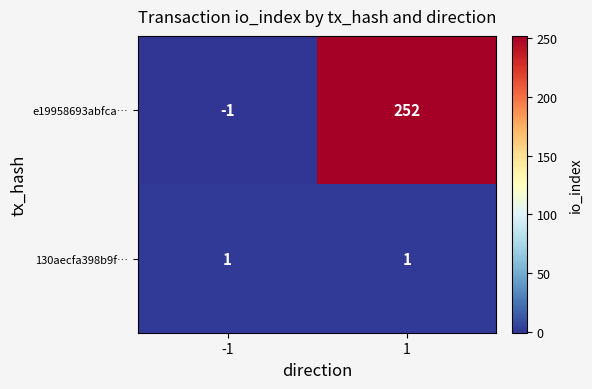

At which category is the sum across all series the highest?

1